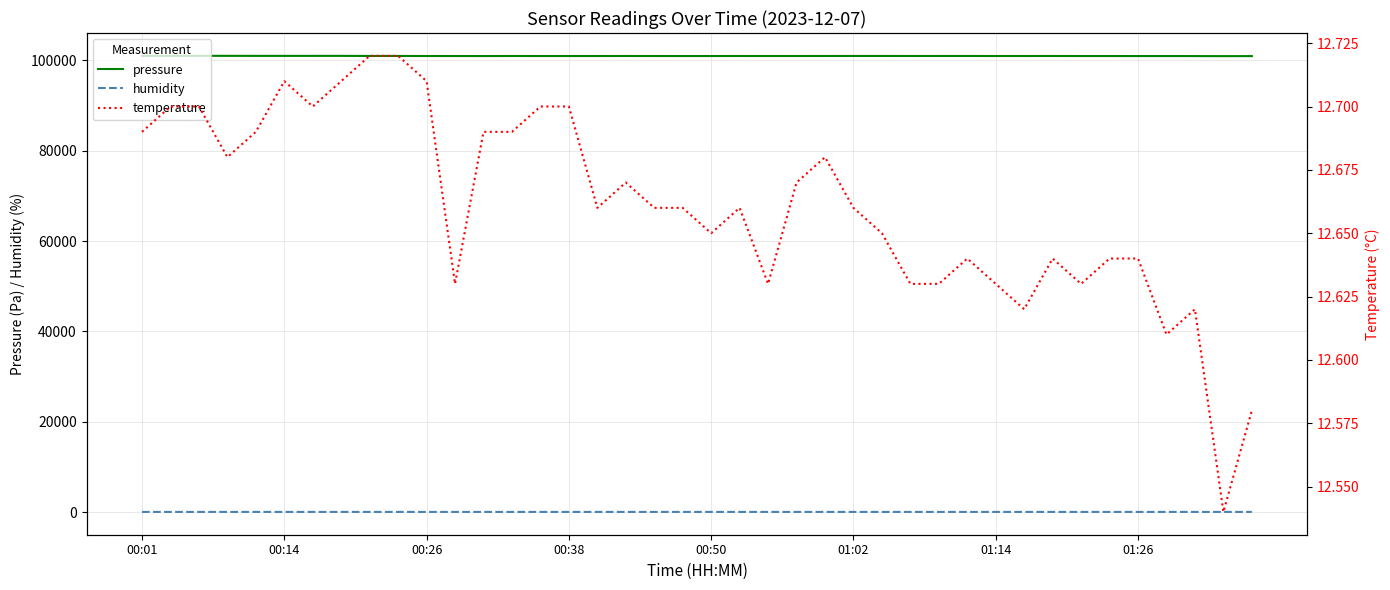

True or false: pressure and humidity cross at least once.

False